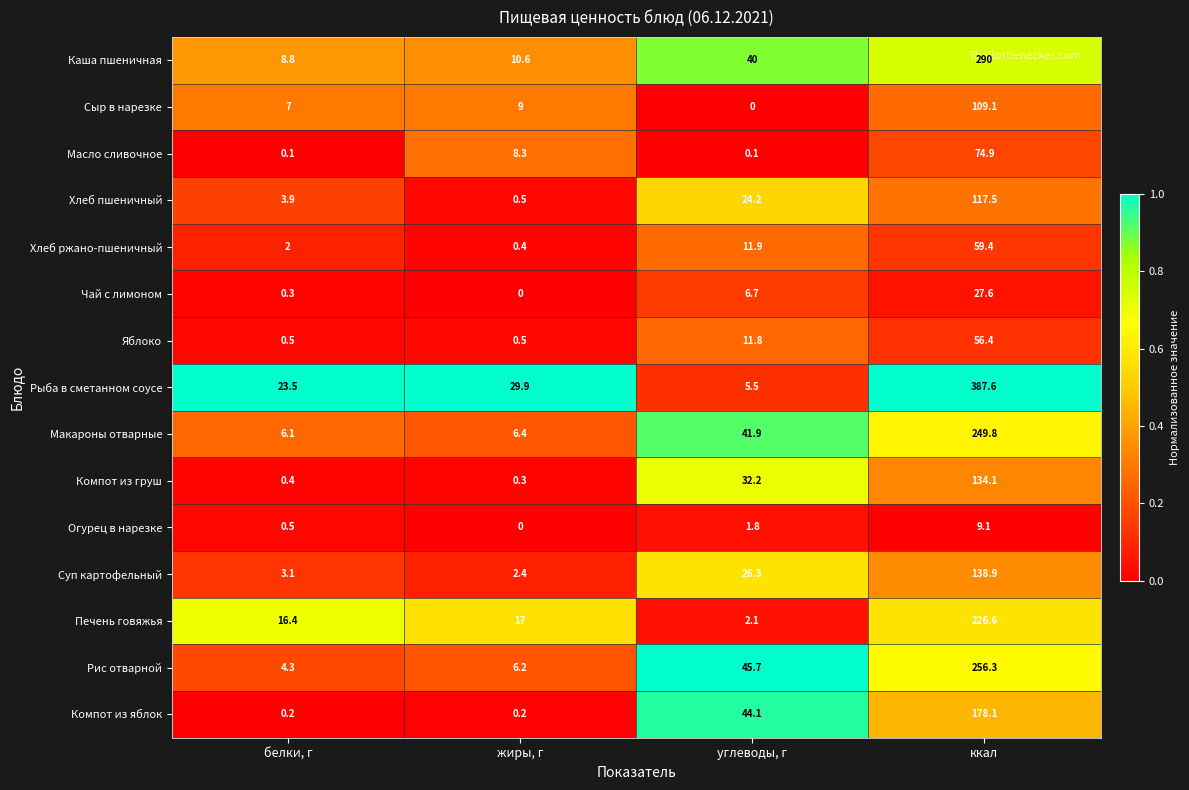

What is the greatest value displayed?

387.6